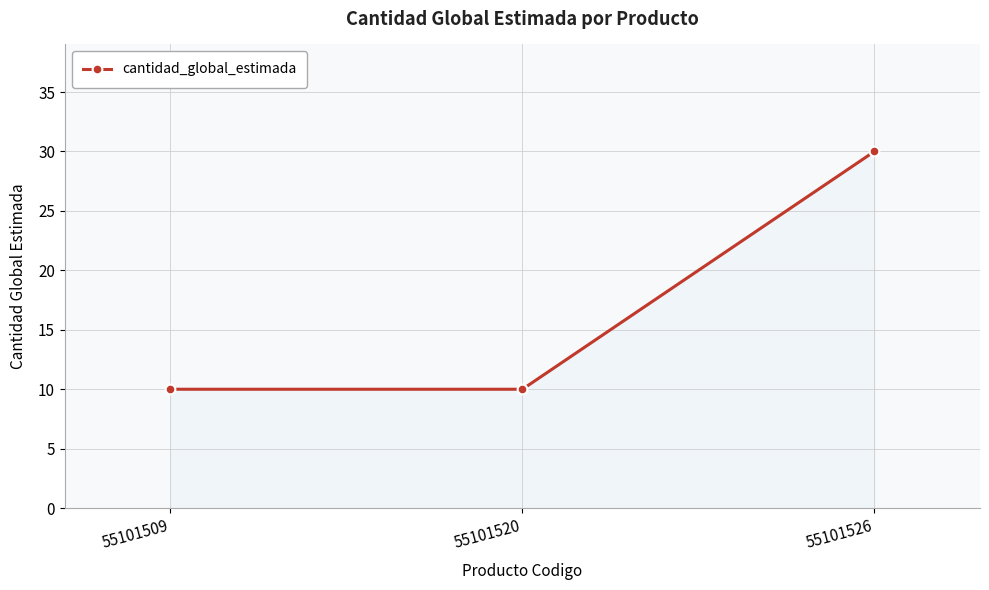

At which category does the chart reach its peak across all series?

55101526